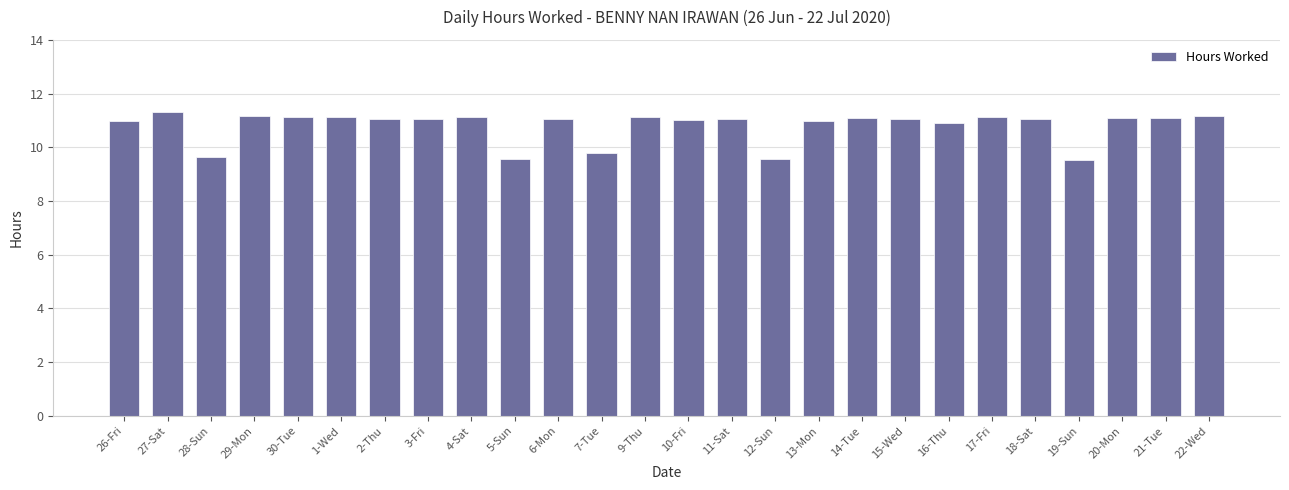

What is the value of the 7th bar from the left?

11.1